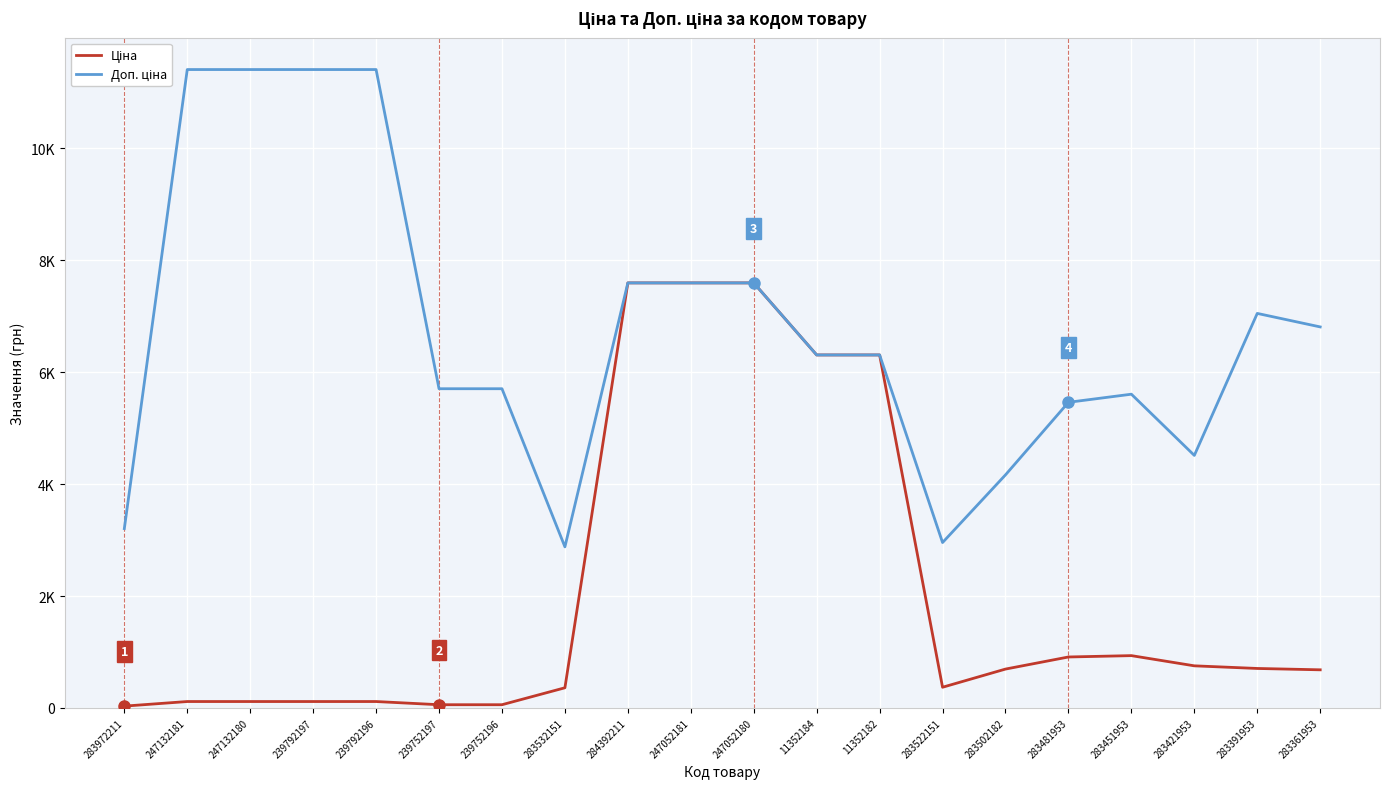

Is this an area chart (filled region under the line)?

No